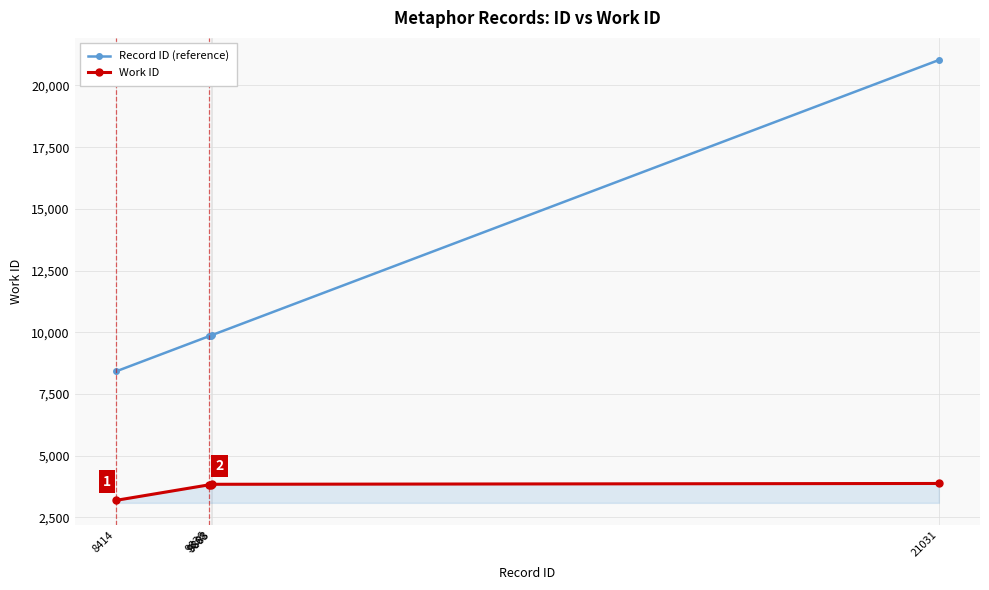

Is the value of Work ID at 9883 greater than the value of Record ID (reference) at 9868?

No